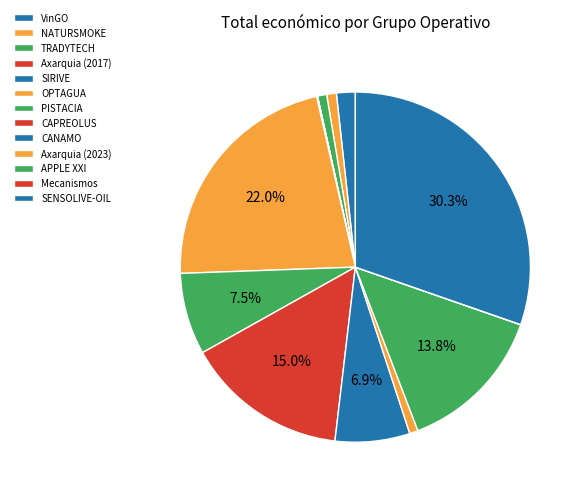

The NATURSMOKE slice represents 1% of the pie. True or false?

True